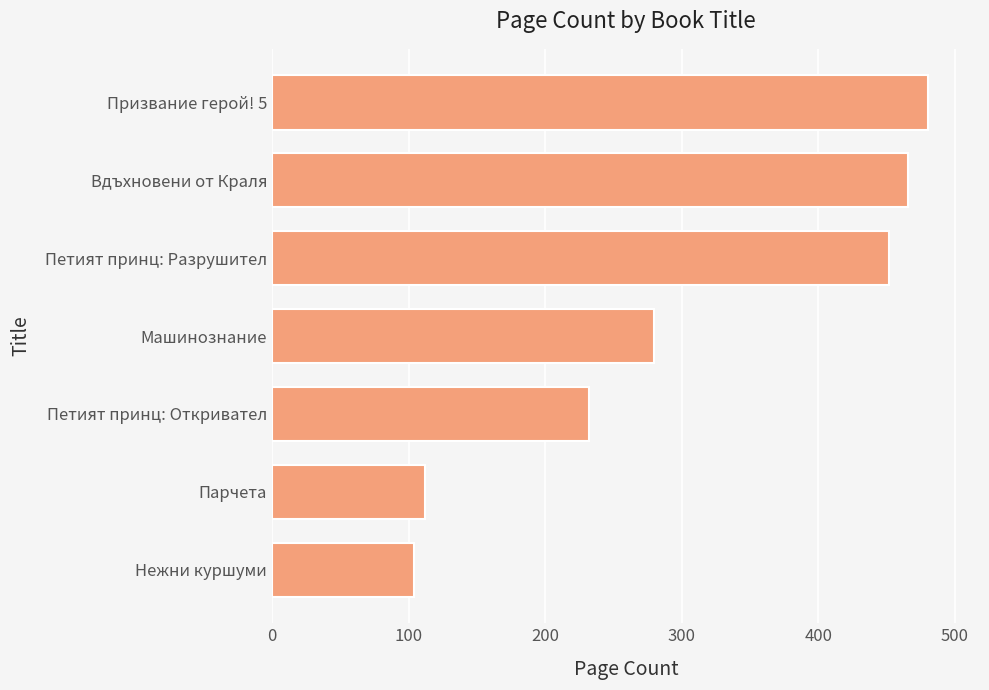

List the labels in order of value, smallest first.

Нежни куршуми, Парчета, Петият принц: Откривател, Машинознание, Петият принц: Разрушител, Вдъхновени от Краля, Призвание герой! 5